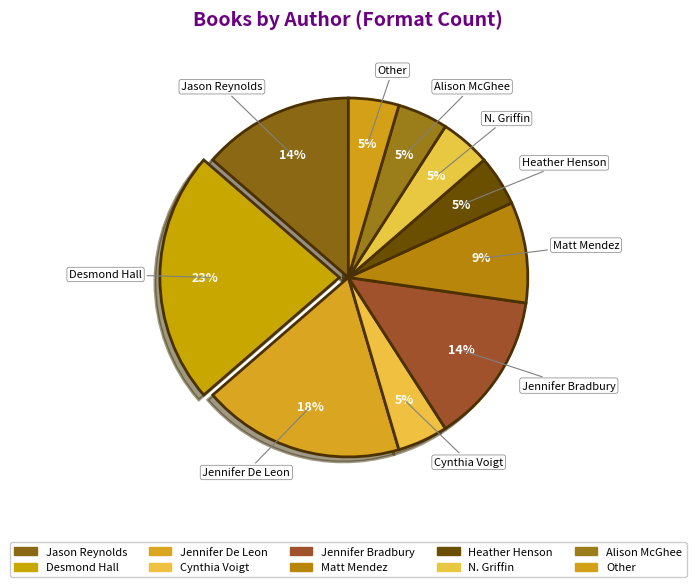

To the nearest percent, what portion does Alison McGhee represent?

5%